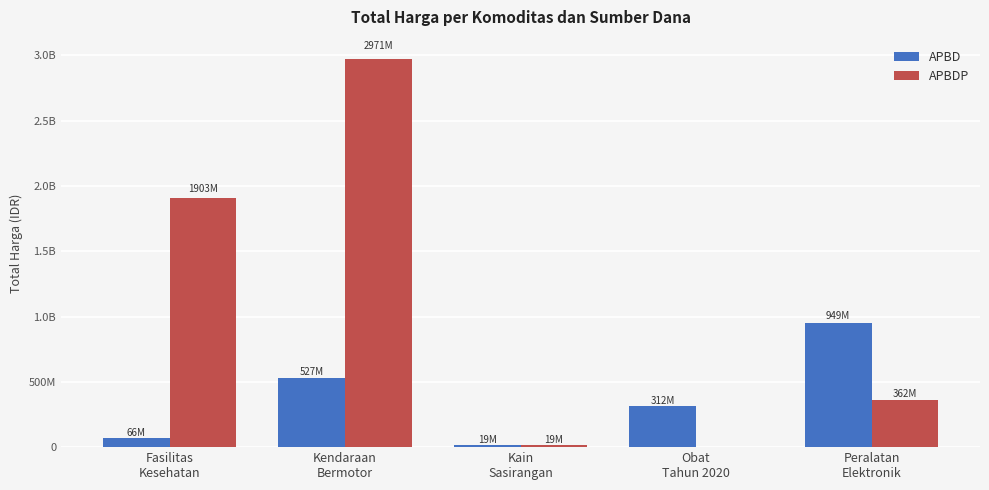

Does the chart contain stacked bars?

No